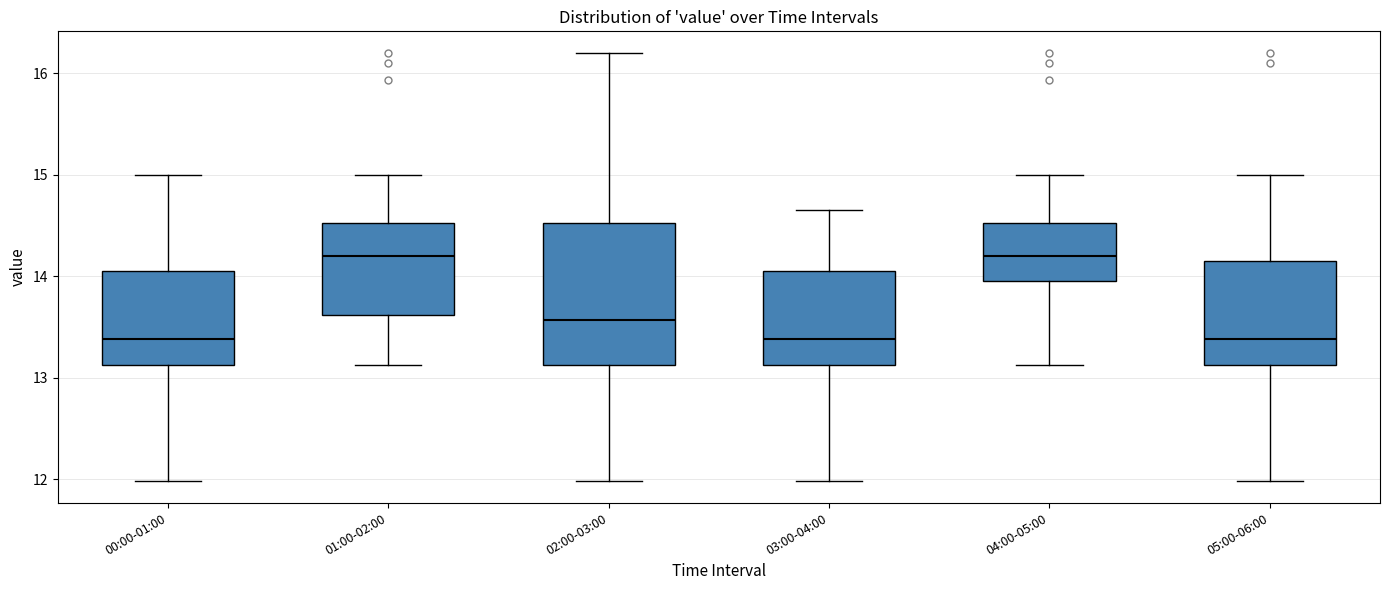

Reading left to right, transcribe this box plot: for each box, give where its median line is, the range the box spans, and where its two whiskers end, as read against the y-axis. The values are not printed on the chart, so give them approximately, as read against the axis.

00:00-01:00: median 13.4, box 13.1 to 14.1, whiskers 12.0 to 15.0
01:00-02:00: median 14.2, box 13.6 to 14.5, whiskers 13.1 to 15.0
02:00-03:00: median 13.6, box 13.1 to 14.5, whiskers 12.0 to 16.2
03:00-04:00: median 13.4, box 13.1 to 14.1, whiskers 12.0 to 14.7
04:00-05:00: median 14.2, box 14.0 to 14.5, whiskers 13.1 to 15.0
05:00-06:00: median 13.4, box 13.1 to 14.2, whiskers 12.0 to 15.0